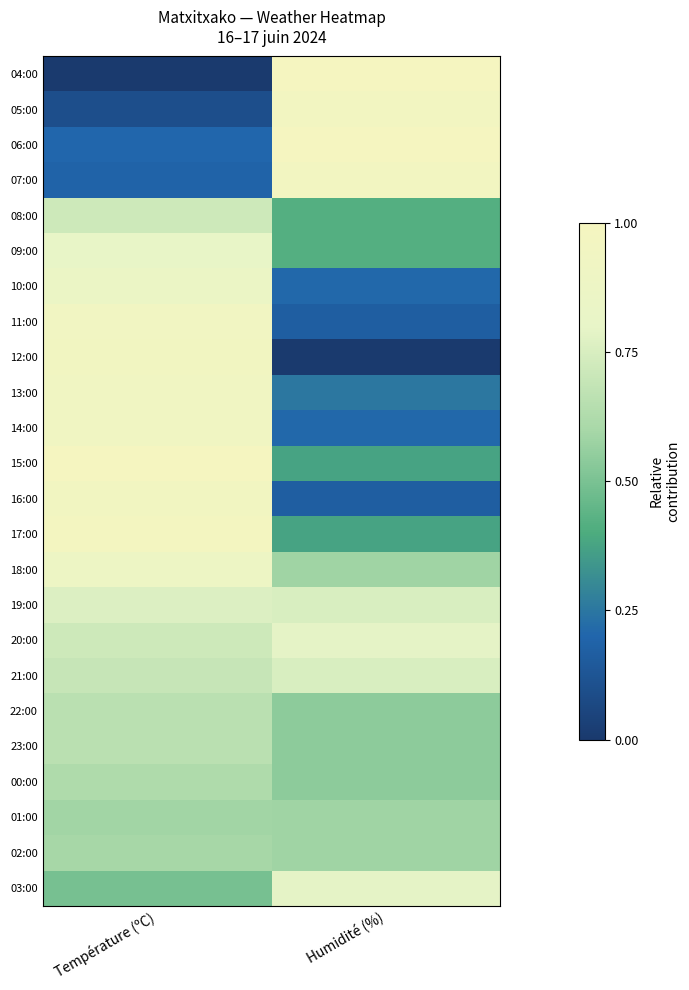

Reading left to right, transcribe all the data shown in this chart.

04:00: Température (ºC)=0.0	Humidité (%)=1.0
05:00: Température (ºC)=0.1	Humidité (%)=1.0
06:00: Température (ºC)=0.2	Humidité (%)=1.0
07:00: Température (ºC)=0.2	Humidité (%)=1.0
08:00: Température (ºC)=0.7	Humidité (%)=0.4
09:00: Température (ºC)=0.8	Humidité (%)=0.4
10:00: Température (ºC)=0.9	Humidité (%)=0.2
11:00: Température (ºC)=0.9	Humidité (%)=0.2
12:00: Température (ºC)=1.0	Humidité (%)=0.0
13:00: Température (ºC)=0.9	Humidité (%)=0.2
14:00: Température (ºC)=0.9	Humidité (%)=0.2
15:00: Température (ºC)=1.0	Humidité (%)=0.4
16:00: Température (ºC)=1.0	Humidité (%)=0.2
17:00: Température (ºC)=1.0	Humidité (%)=0.4
18:00: Température (ºC)=0.9	Humidité (%)=0.6
19:00: Température (ºC)=0.8	Humidité (%)=0.8
20:00: Température (ºC)=0.7	Humidité (%)=0.8
21:00: Température (ºC)=0.7	Humidité (%)=0.8
22:00: Température (ºC)=0.7	Humidité (%)=0.5
23:00: Température (ºC)=0.7	Humidité (%)=0.5
00:00: Température (ºC)=0.6	Humidité (%)=0.5
01:00: Température (ºC)=0.6	Humidité (%)=0.6
02:00: Température (ºC)=0.6	Humidité (%)=0.6
03:00: Température (ºC)=0.5	Humidité (%)=0.8